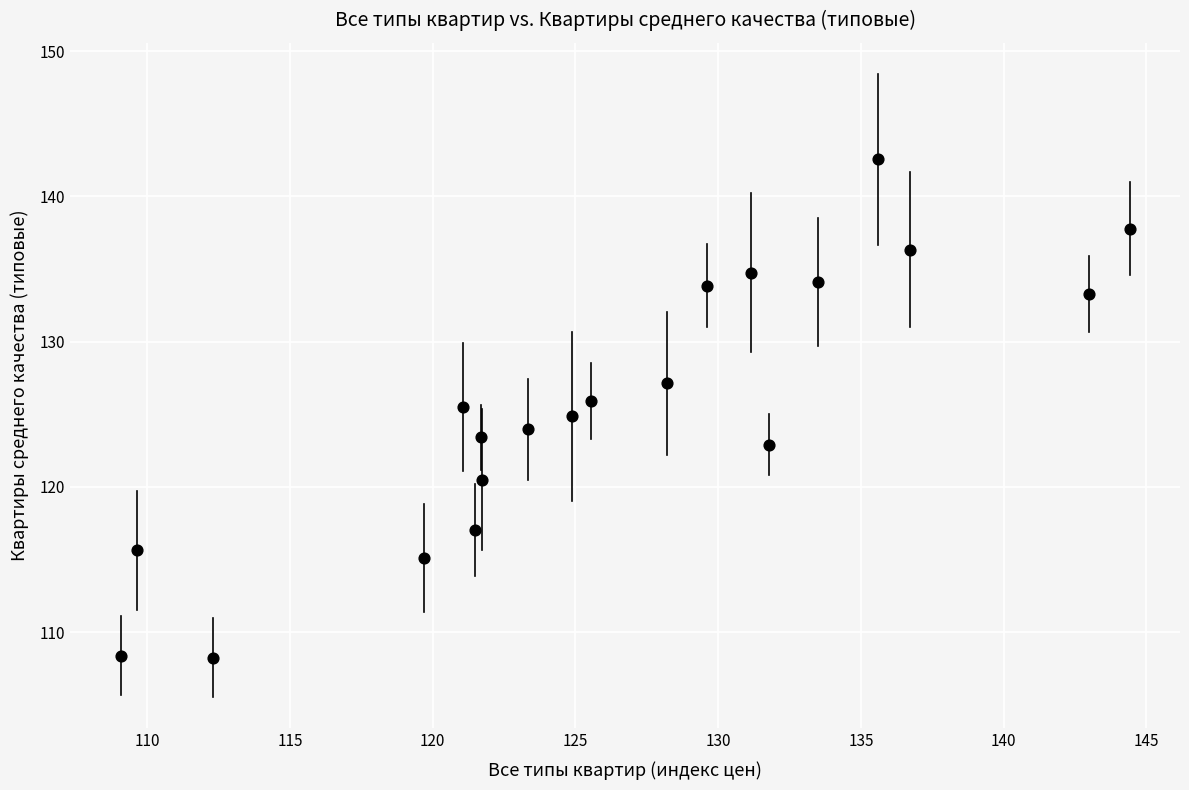

What is the range of X values (max minus min)?

35.3